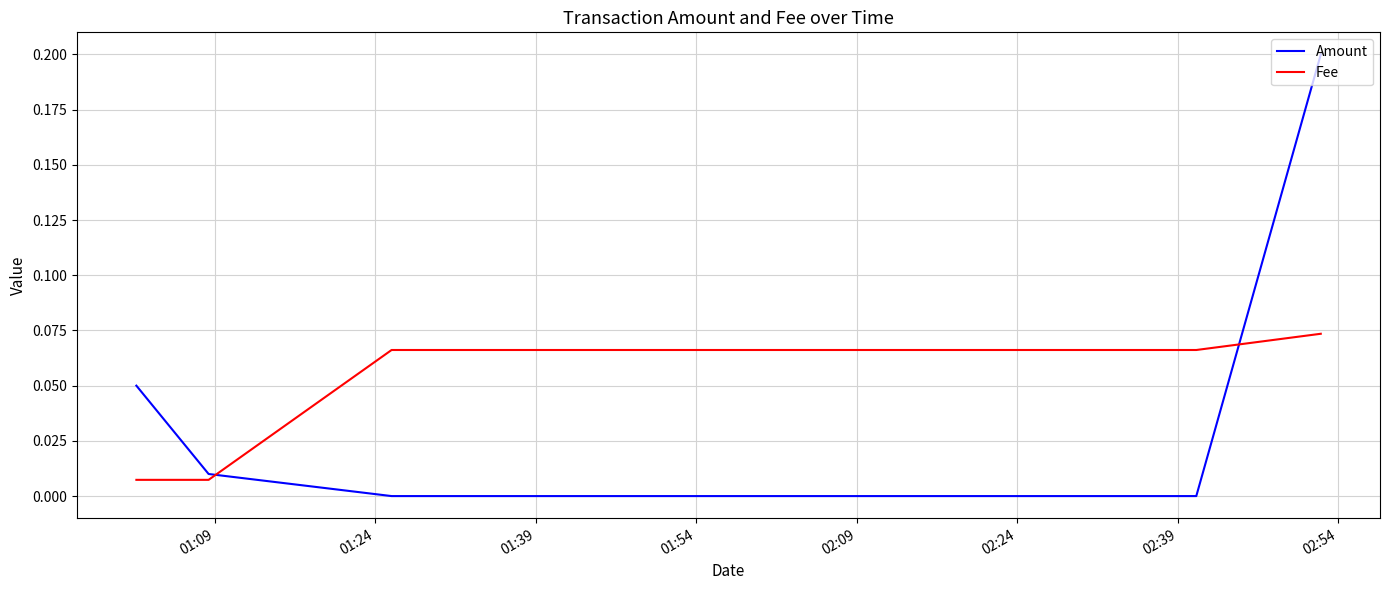

After their last crossing, which series has the higher values: Amount or Fee?

Amount